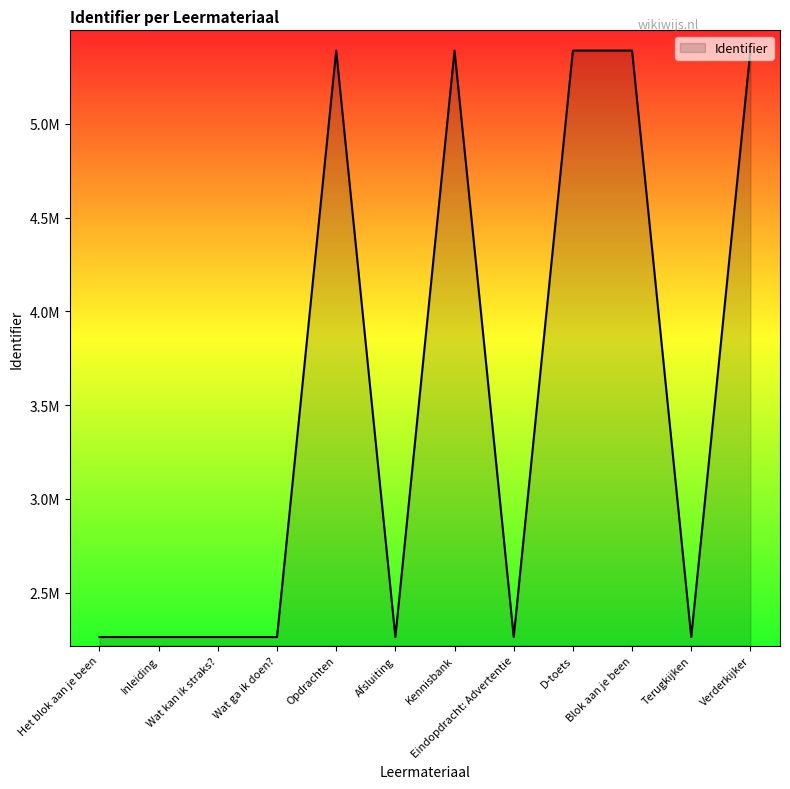

List the labels in order of value, largest first.

Verderkijker, Blok aan je been, D-toets, Kennisbank, Opdrachten, Terugkijken, Eindopdracht: Advertentie, Afsluiting, Wat ga ik doen?, Wat kan ik straks?, Inleiding, Het blok aan je been